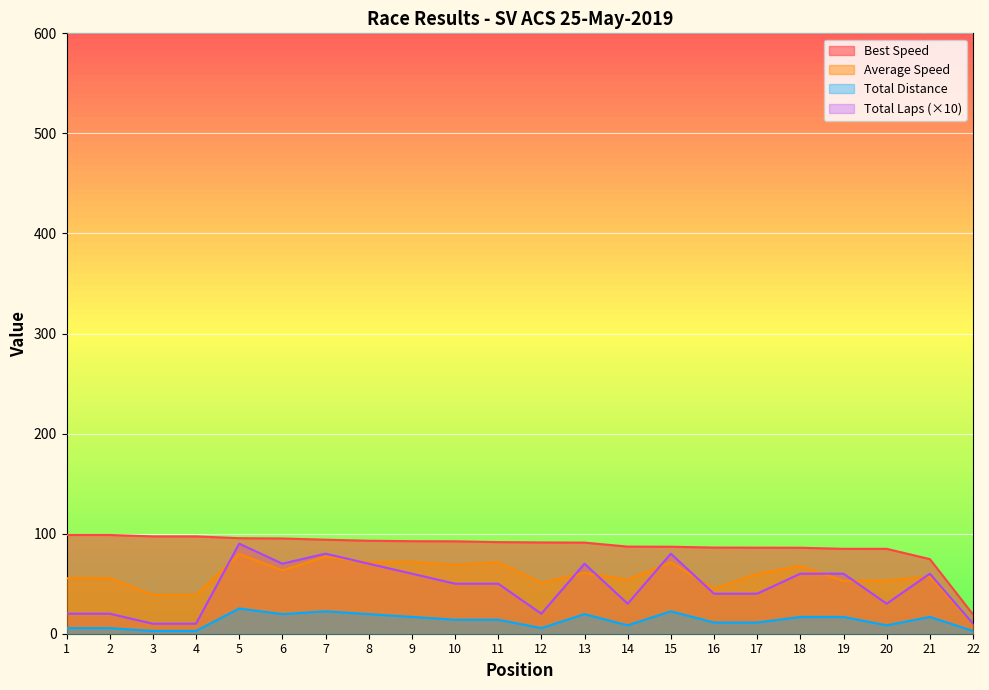

List the labels in order of Total Laps value, largest first.

5, 7, 15, 6, 8, 13, 9, 18, 19, 21, 10, 11, 16, 17, 14, 20, 1, 2, 12, 3, 4, 22